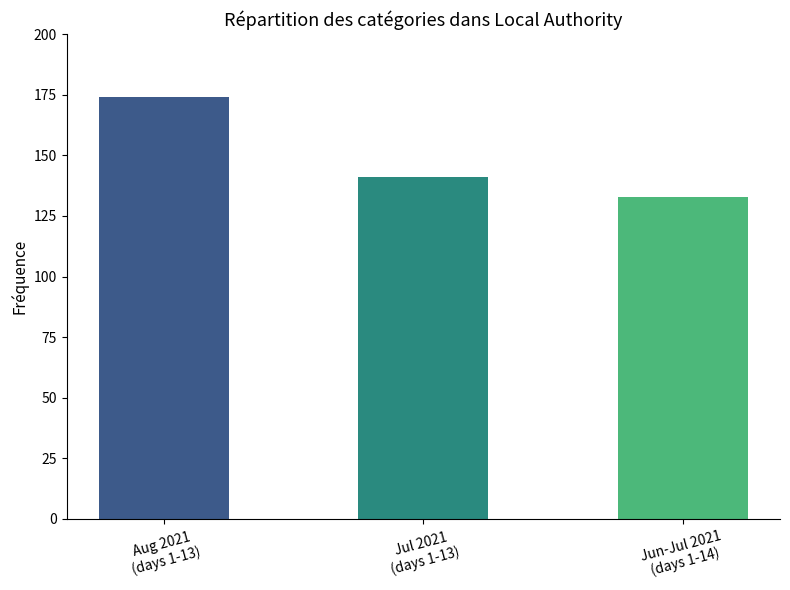

What is the change in value from Jul 2021
(days 1-13) to Jun-Jul 2021
(days 1-14)?

-8